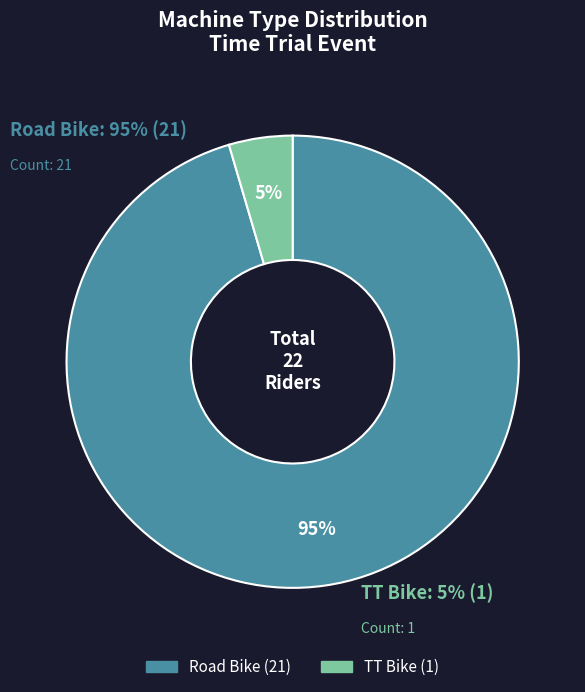

What percentage is the Road Bike slice, to the nearest percent?

95%